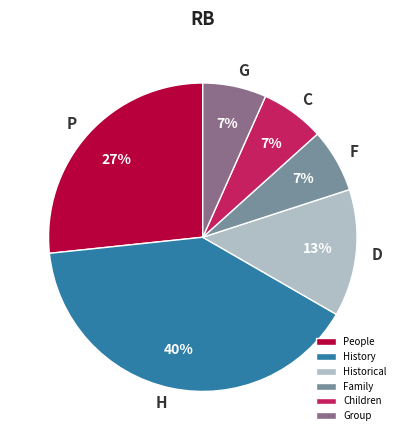

How many segments does this pie chart have?

6